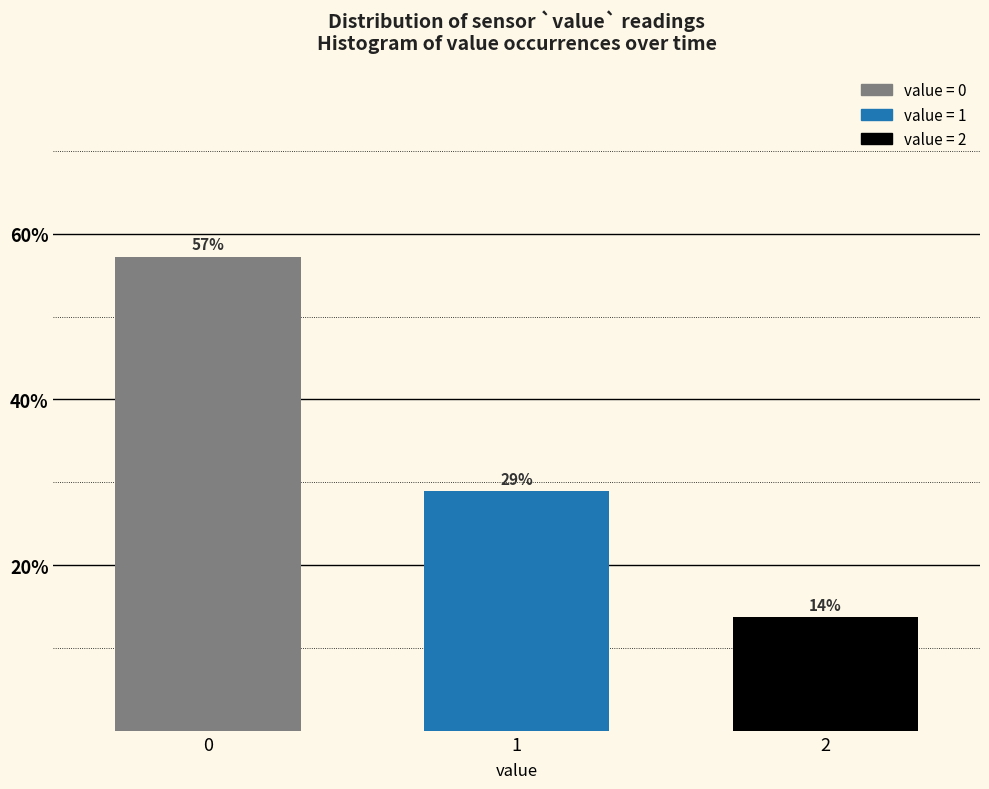

What is the approximate value at 2?

13.8